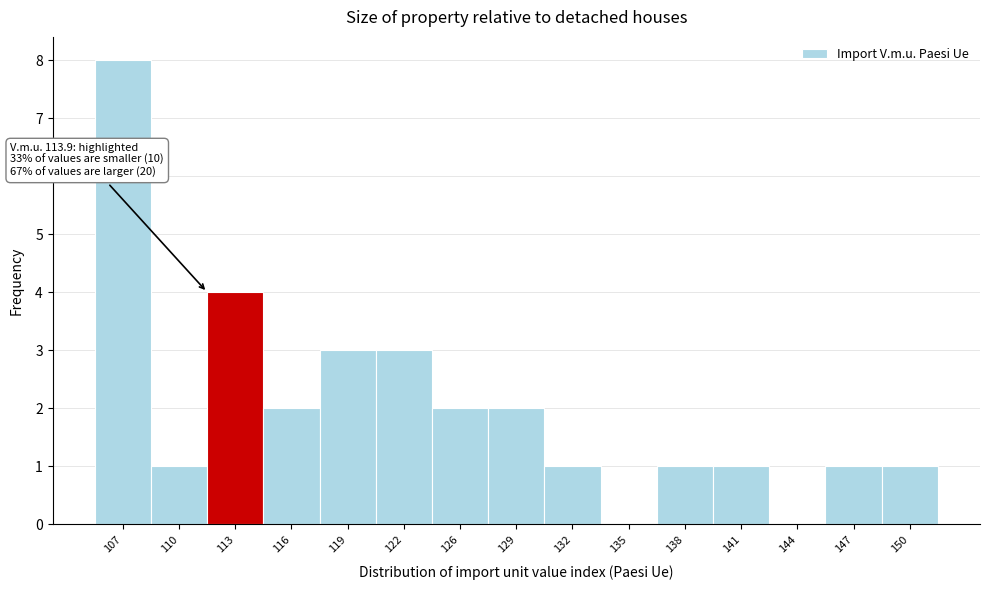

Reading left to right, what are all the values shown in this chart?

107=8	110=1	113=4	116=2	119=3	122=3	126=2	129=2	132=1	135=0	138=1	141=1	144=0	147=1	150=1